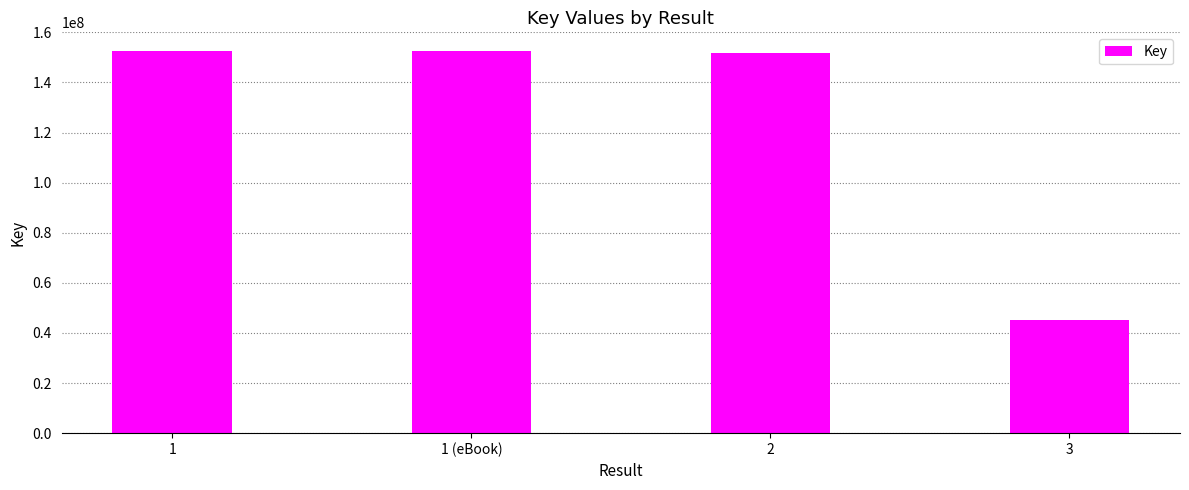

What is the label of the 1st bar from the right?

3